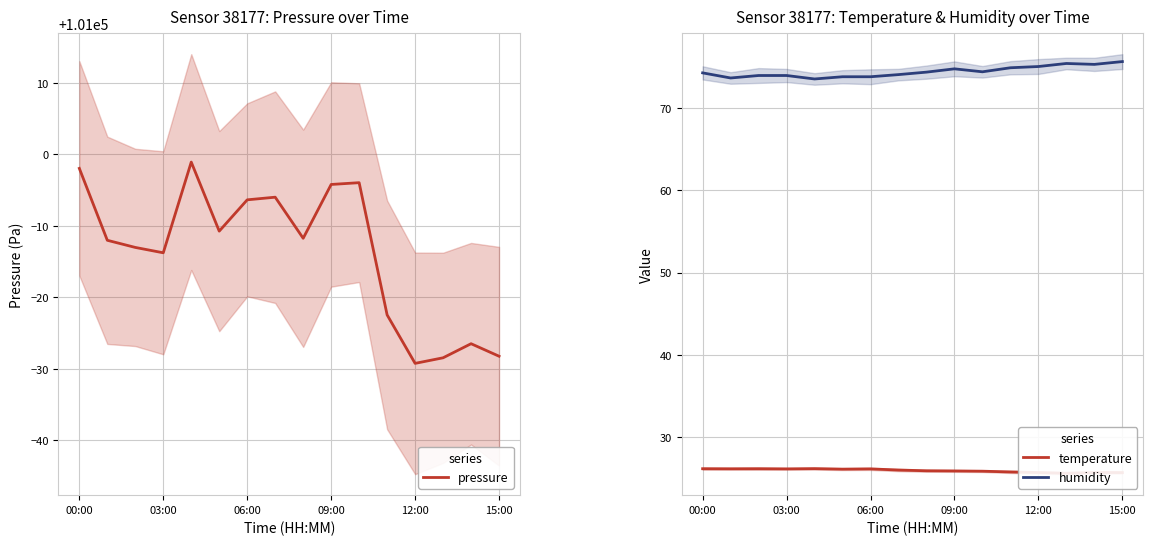

What are all the series names shown in the legend?

pressure, temperature, humidity